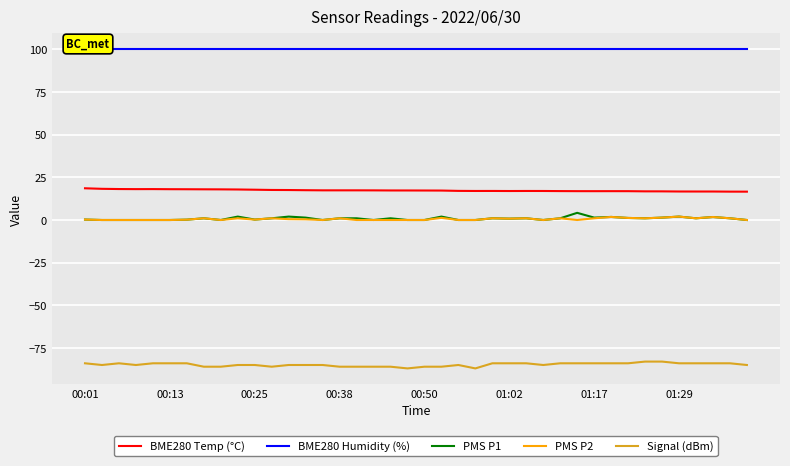

True or false: Signal (dBm) and BME280 Temp (°C) cross at least once.

False